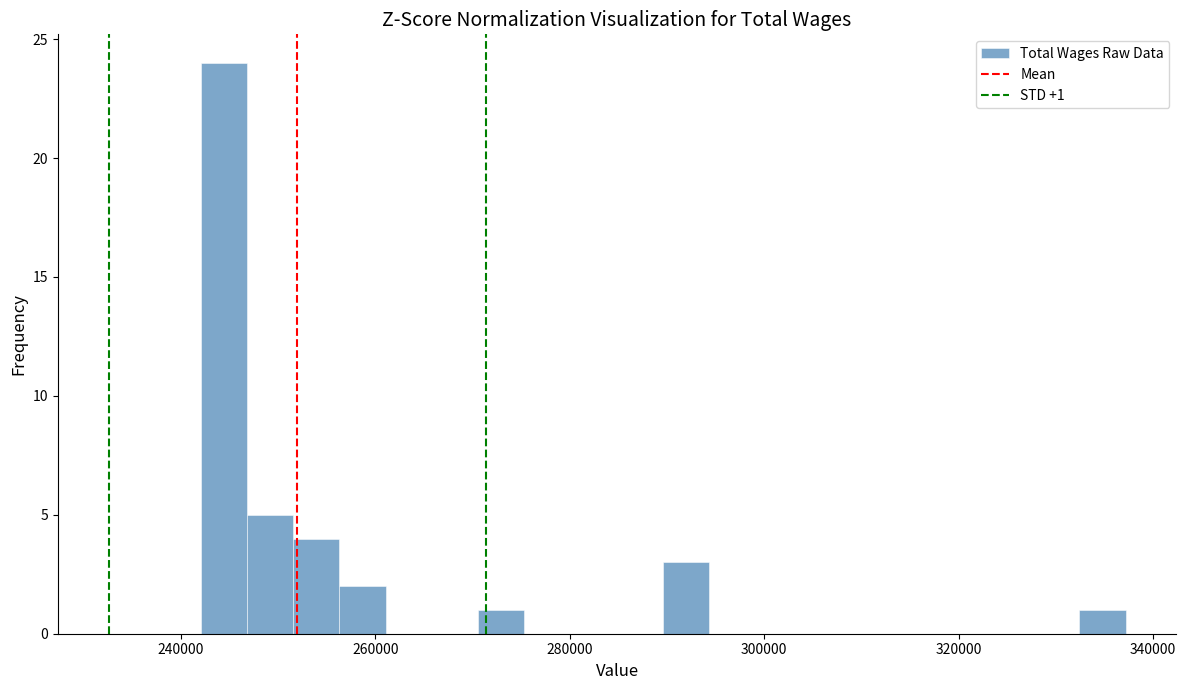

Read against the x-axis, roughly where is the centre of the tallest bar?

244000